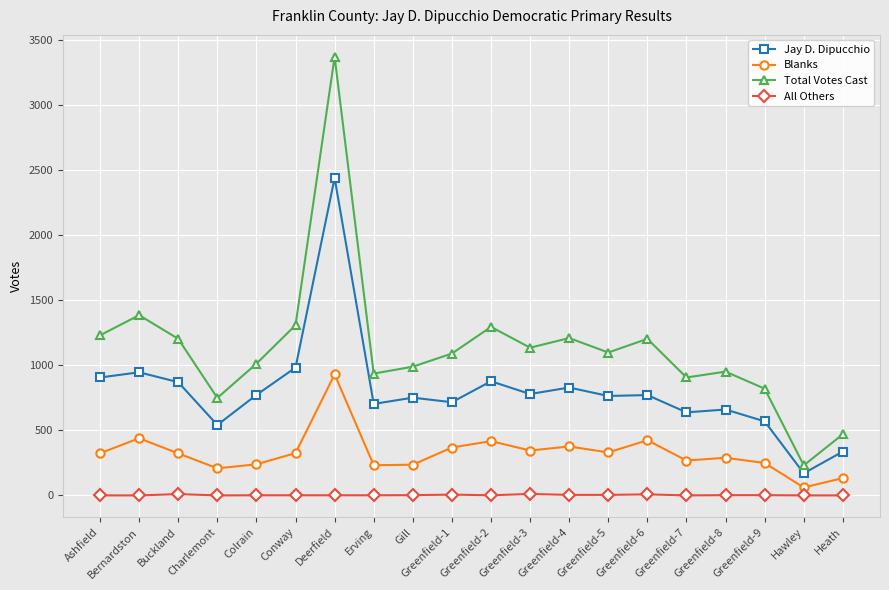

What is the difference between the Blanks values at Hawley and Colrain?

178